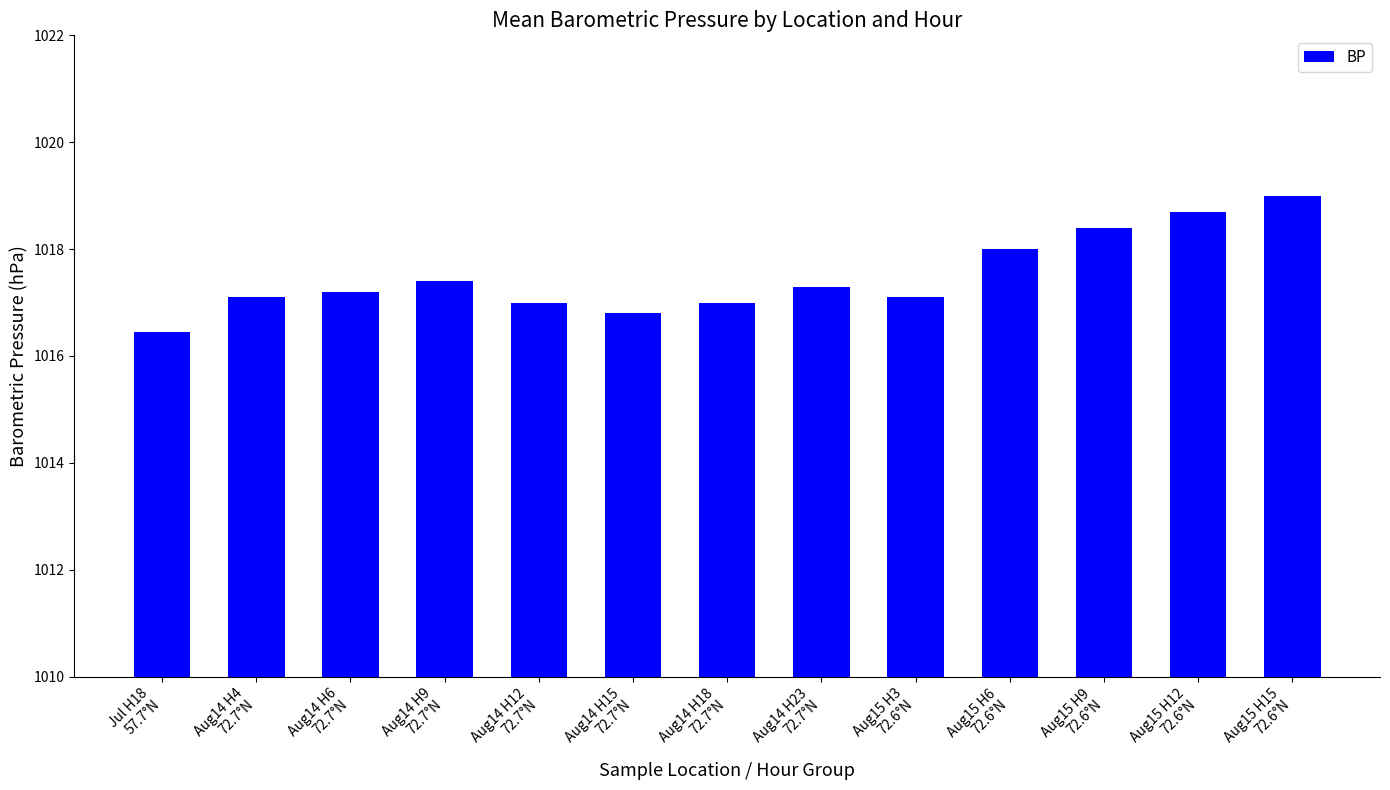

True or false: the data shows 597.4 at Aug15 H9
72.6°N.

False